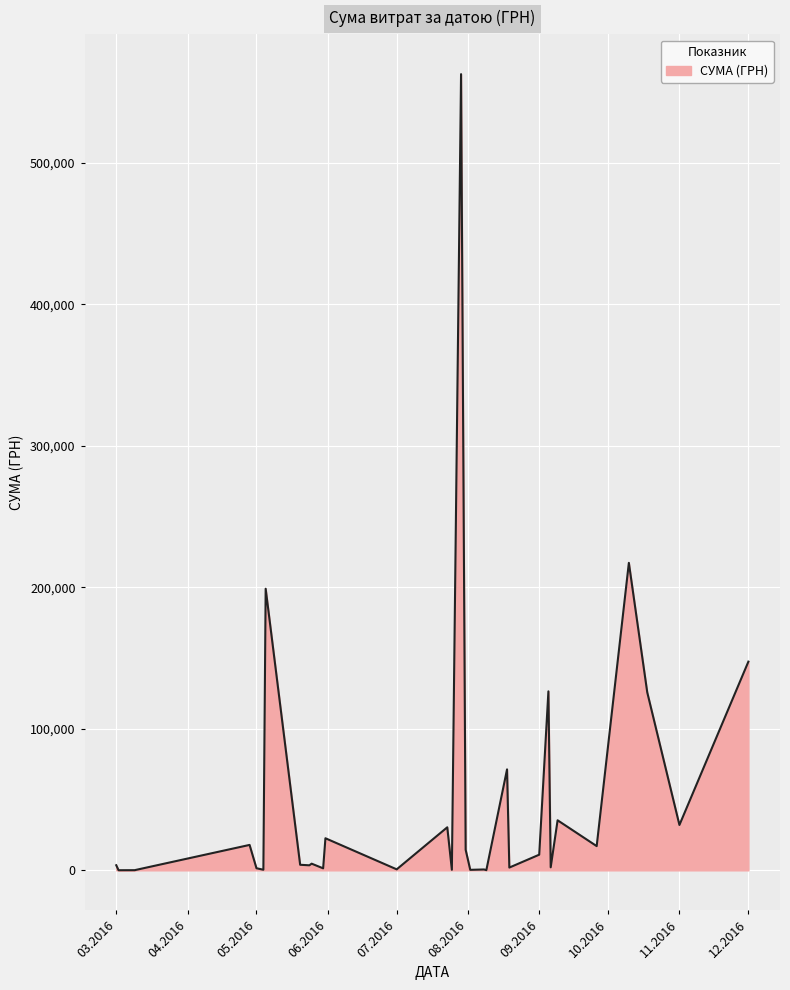

What is the maximum value shown in the chart?

562653.8